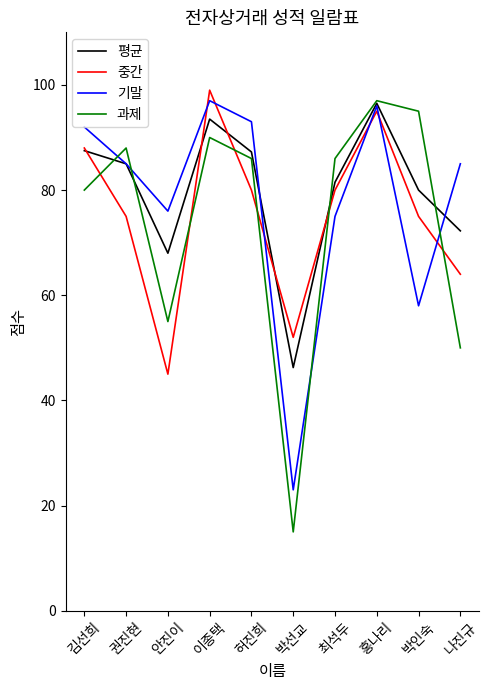

Is it true that 중간 equals 68.2 at 박선교?

False